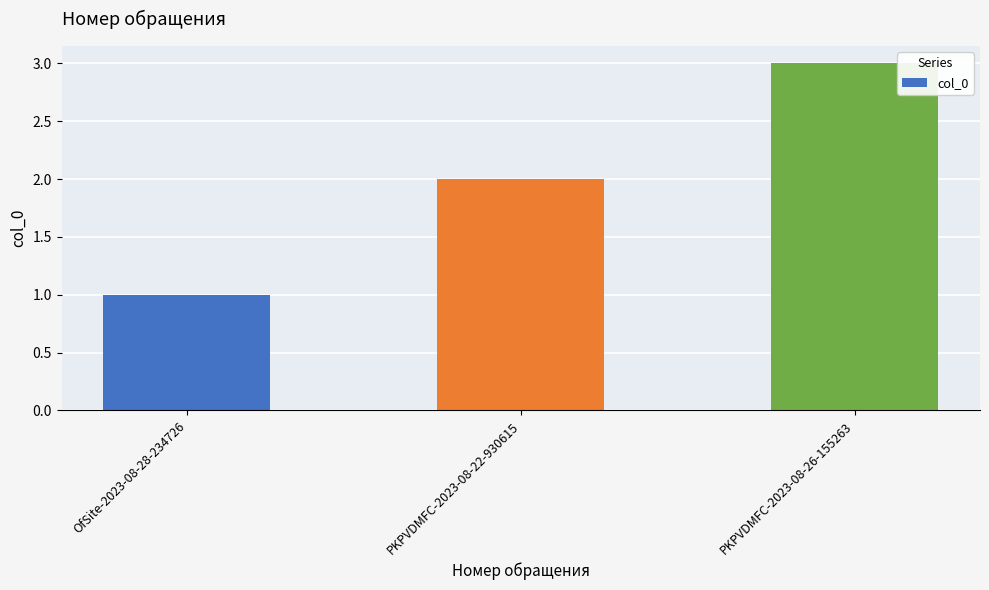

Rank the categories by value from highest to lowest.

PKPVDMFC-2023-08-26-155263, PKPVDMFC-2023-08-22-930615, OfSite-2023-08-28-234726